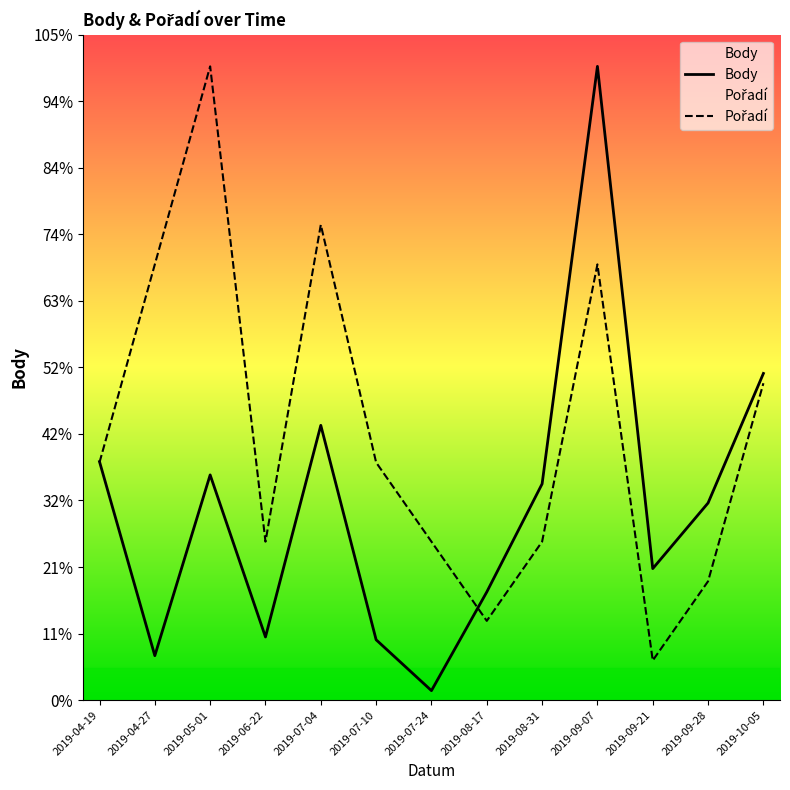

Is the value of Body at 2019-09-21 greater than the value of Pořadí at 2019-09-21?

Yes